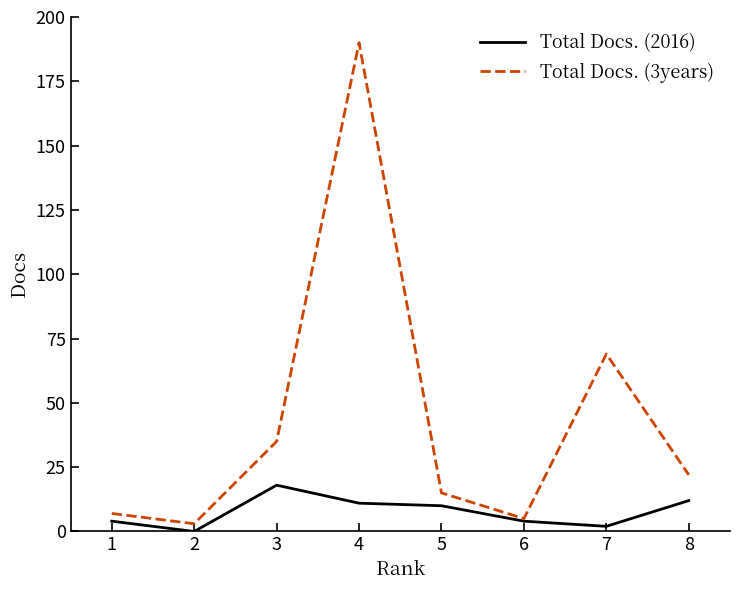

Reading right to left, what are all the values shown in this chart?

Total Docs. (2016): 12	2	4	10	11	18	0	4
Total Docs. (3years): 22	69	5	15	190	35	3	7